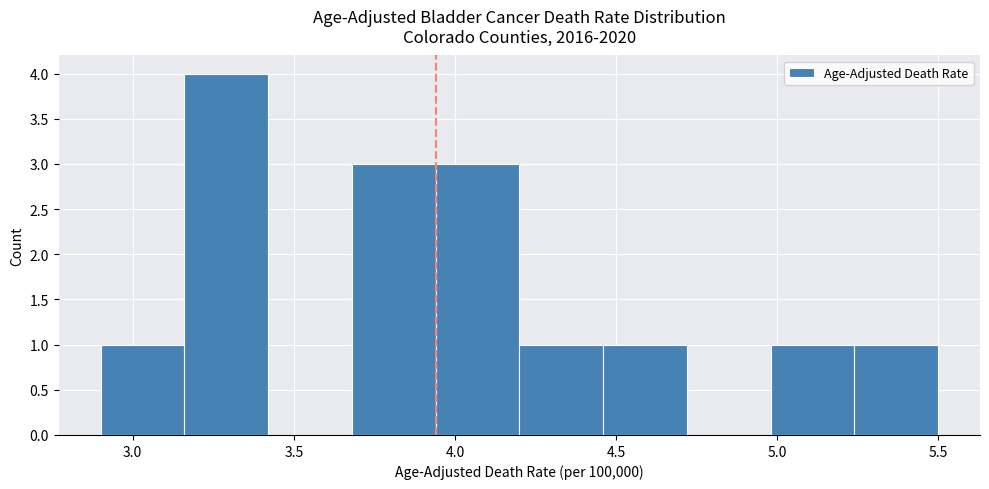

What is the height of the bar covering 4.20 to 4.46 on the x-axis? Neither the bar edges nor the heights are printed on the chart, so give them approximately, as read against the axes.

1